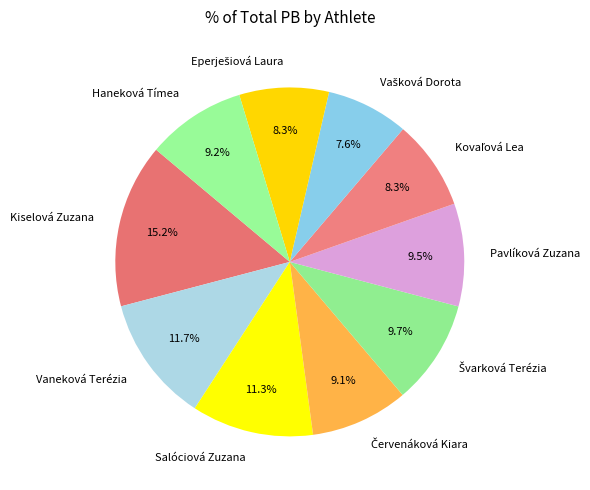

What percentage is NOT represented by Vaneková Terézia?

88.3%